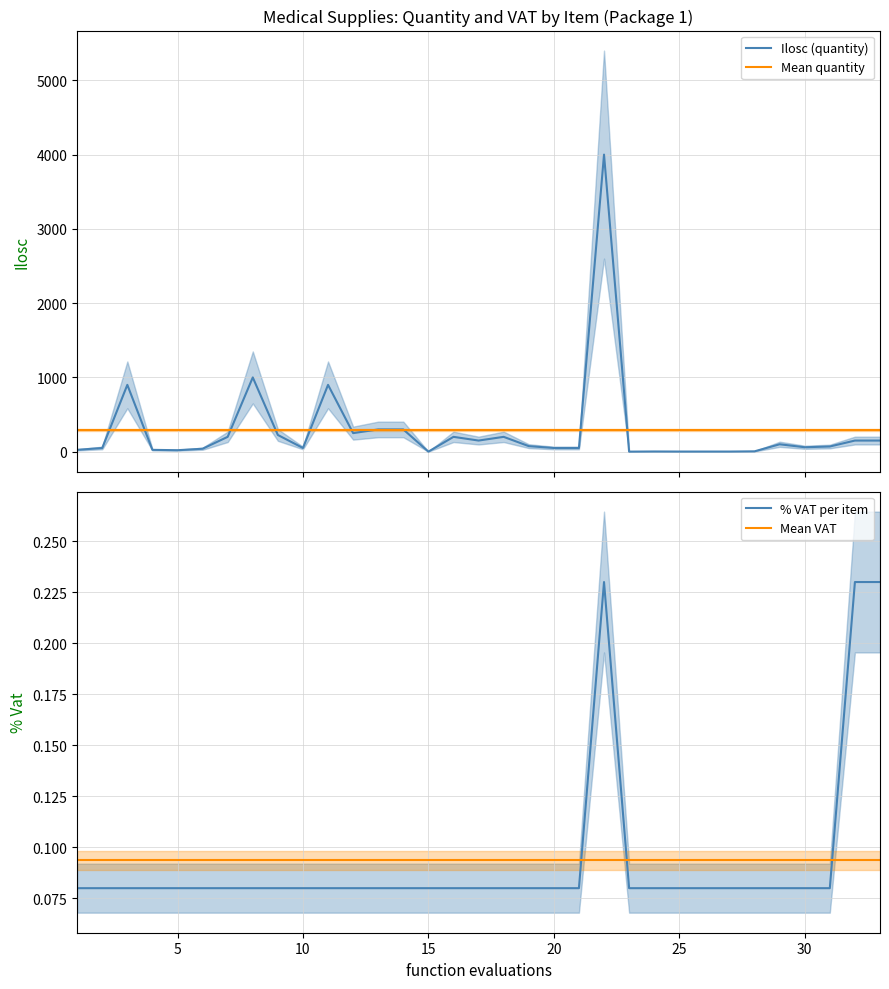

True or false: % VAT per item and Mean VAT intersect in this chart.

True